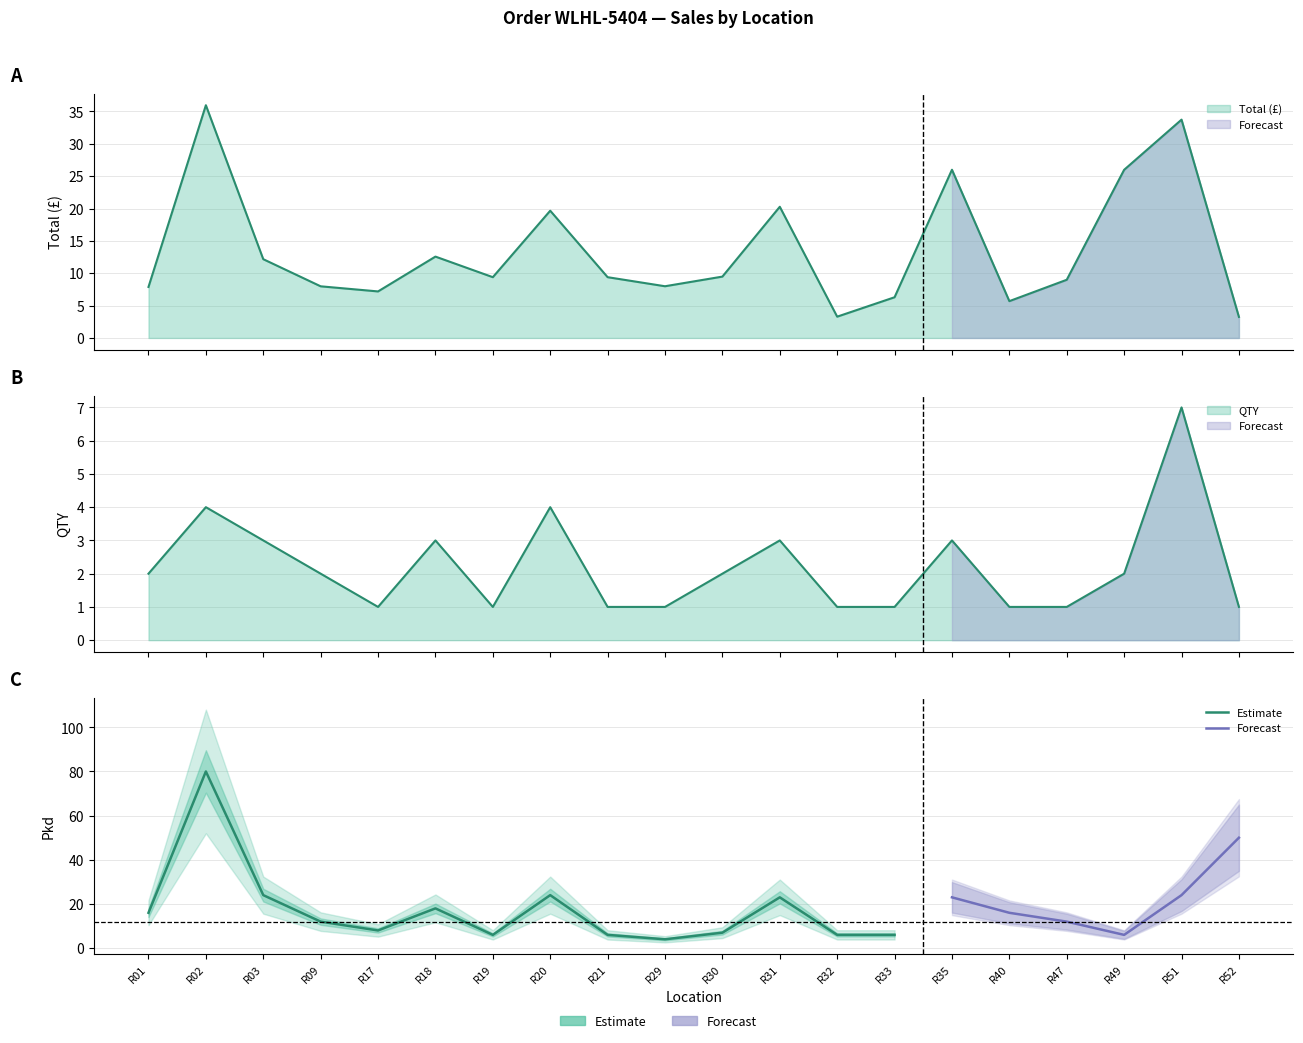

In QTY, how many points are higher than both neighbors (excluding endpoints)?

6